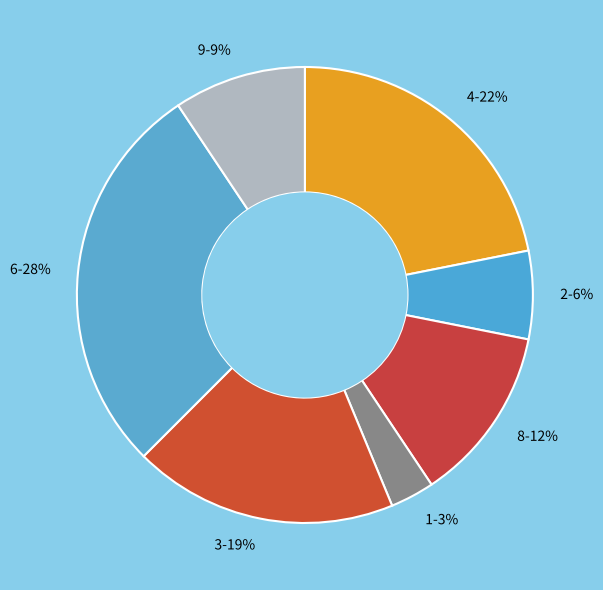

True or false: 2 accounts for 6% of the total.

True